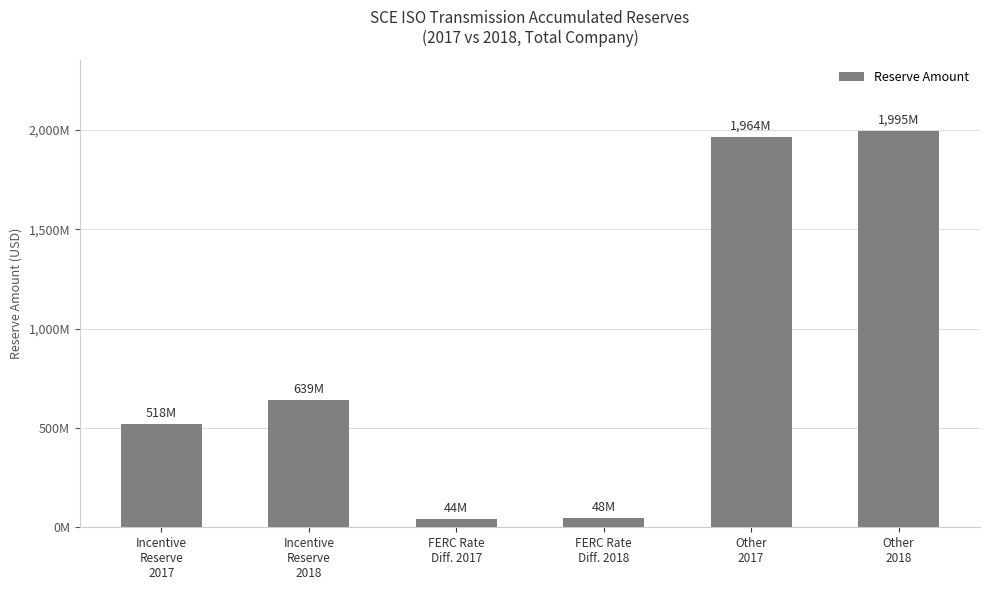

Between Other
2017 and FERC Rate
Diff. 2017, which is larger?

Other
2017